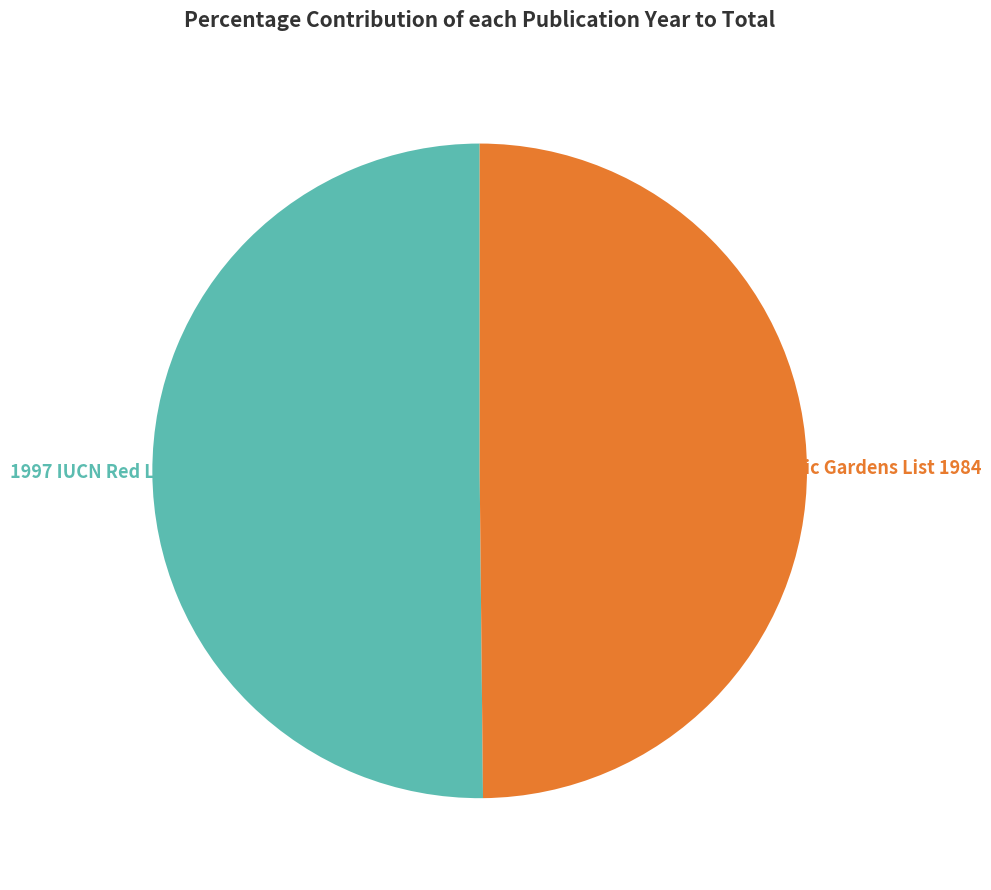

Does any single category account for the majority?

Yes